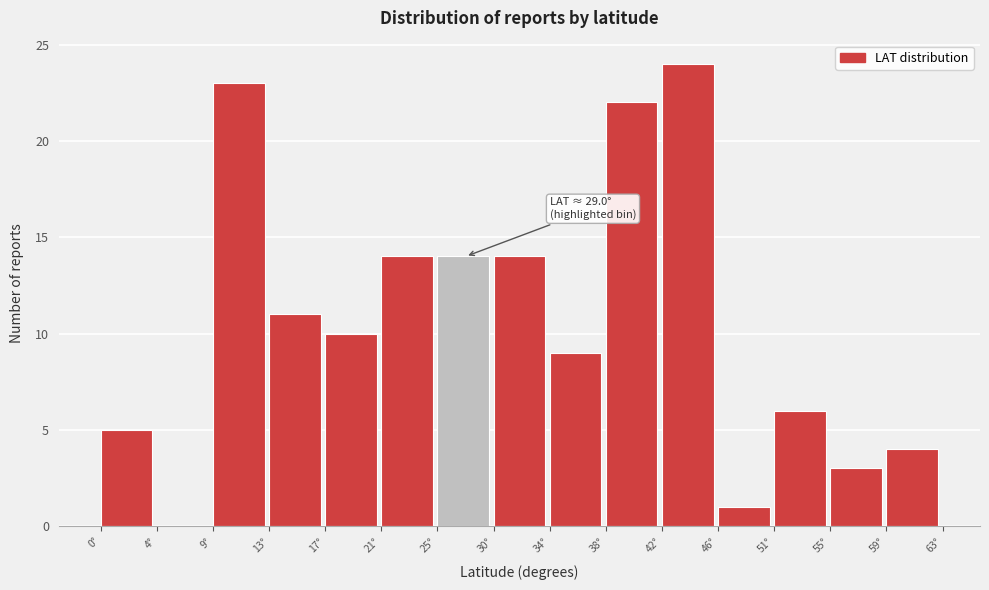

Which range on the x-axis has the tallest bar?

42.0 to 46.5